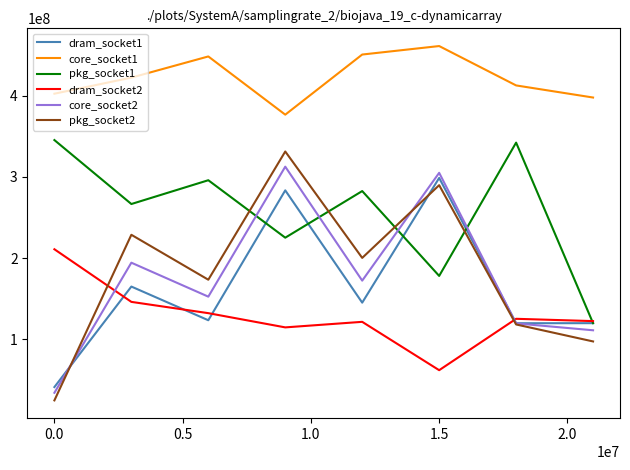

After their last crossing, which series has the higher values: dram_socket2 or pkg_socket1?

dram_socket2